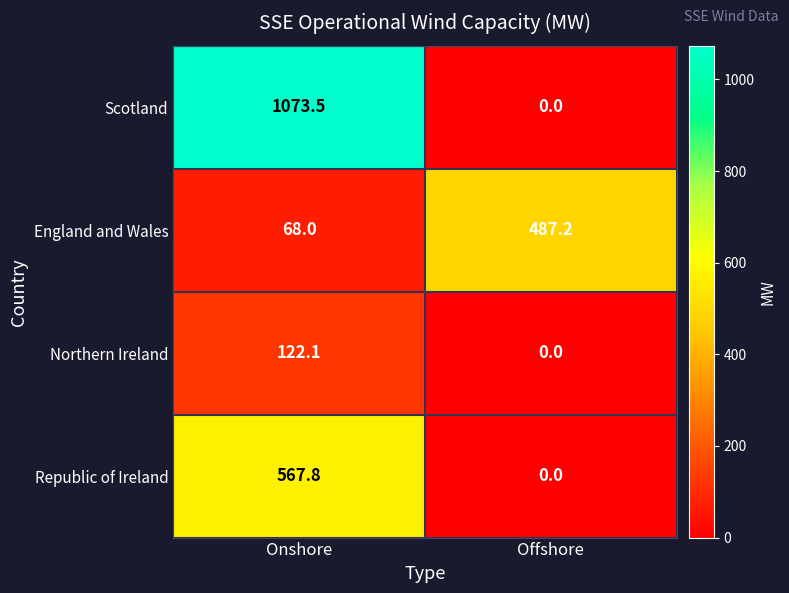

The Scotland series shows 1073.5 at Onshore. True or false?

True